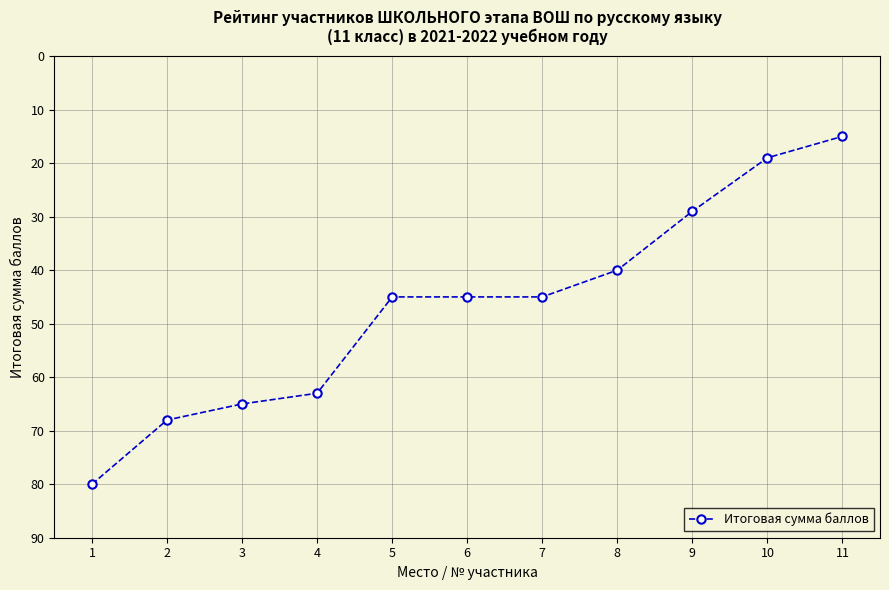

What is the change in value from 9 to 11?

-14